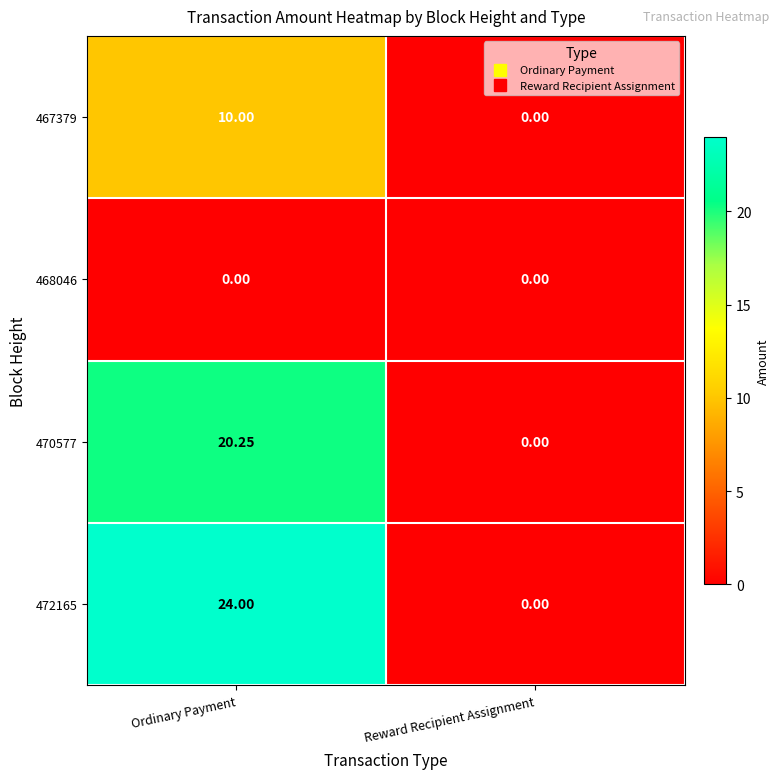

Which label corresponds to the largest value in the chart?

Ordinary Payment